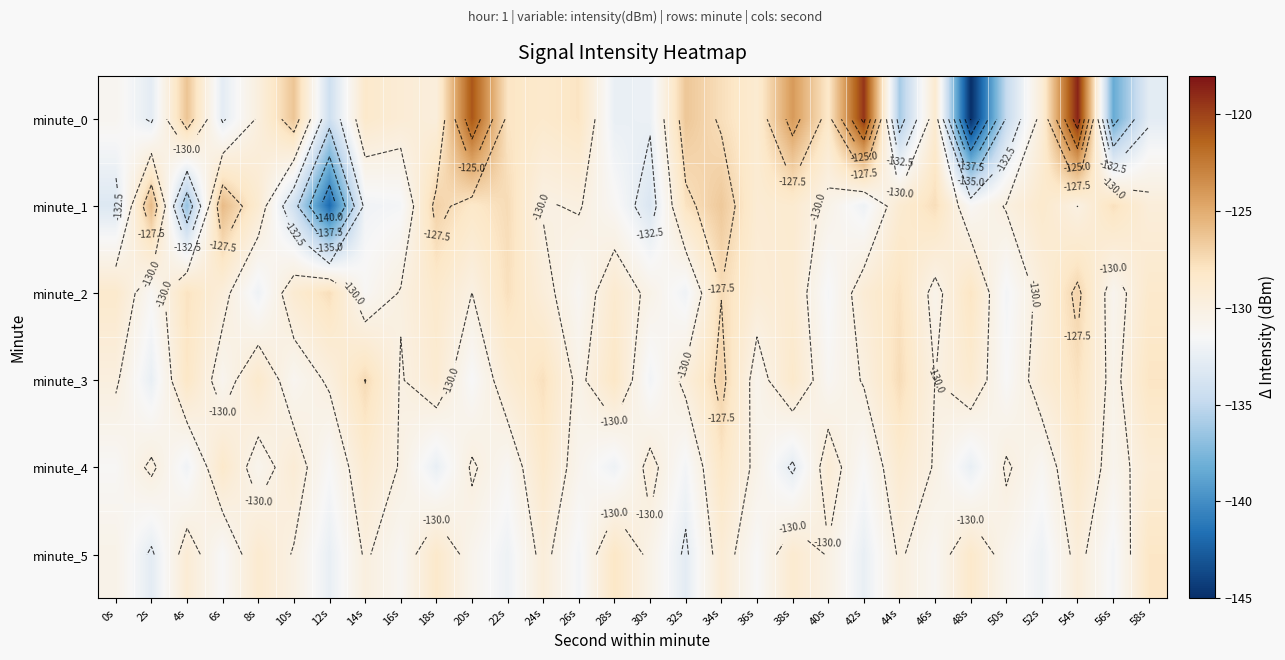

At how many categories does at least one series exceed -143?

30